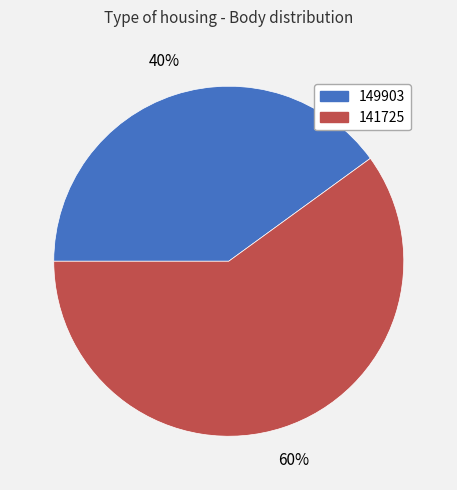

To the nearest percent, what is the difference between the largest and smallest slice percentages?

20%